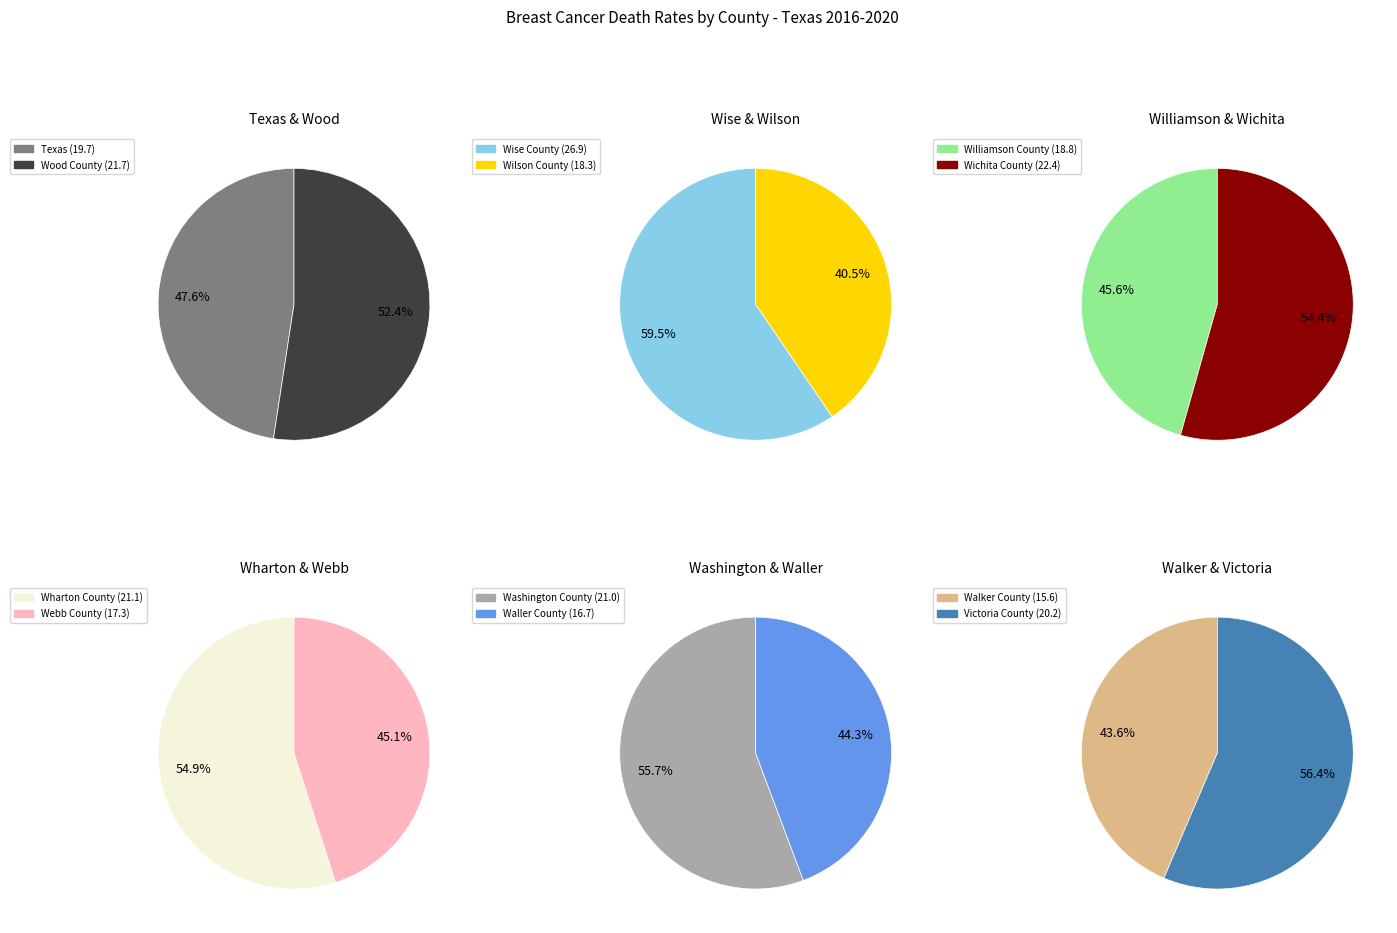

What is the change in value from Williamson County to Waller County?

-2.1